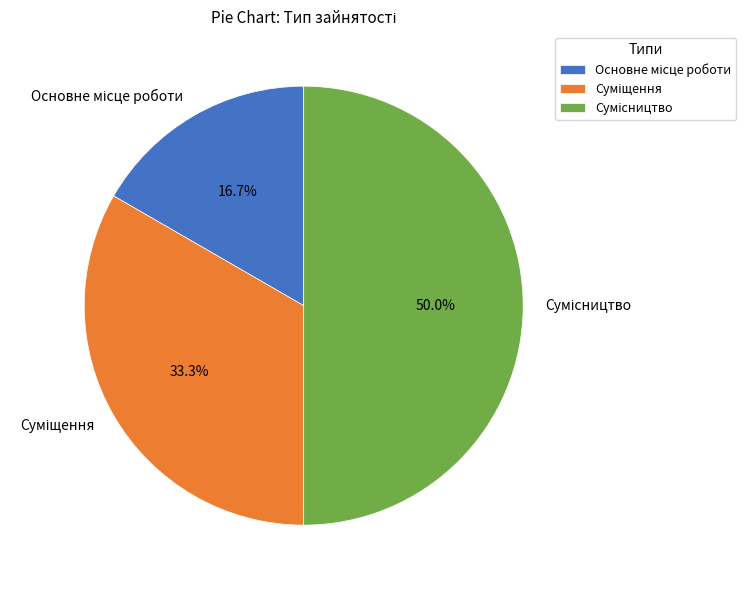

Count the number of slices in the pie.

3